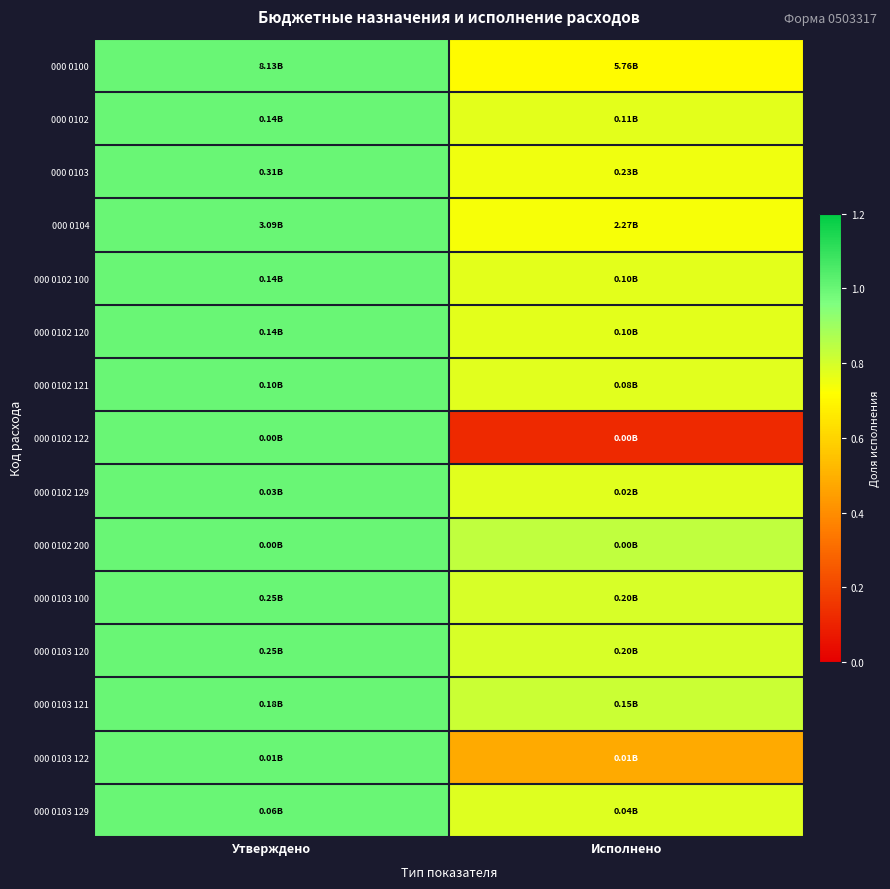

What is the greatest value displayed?

1.0